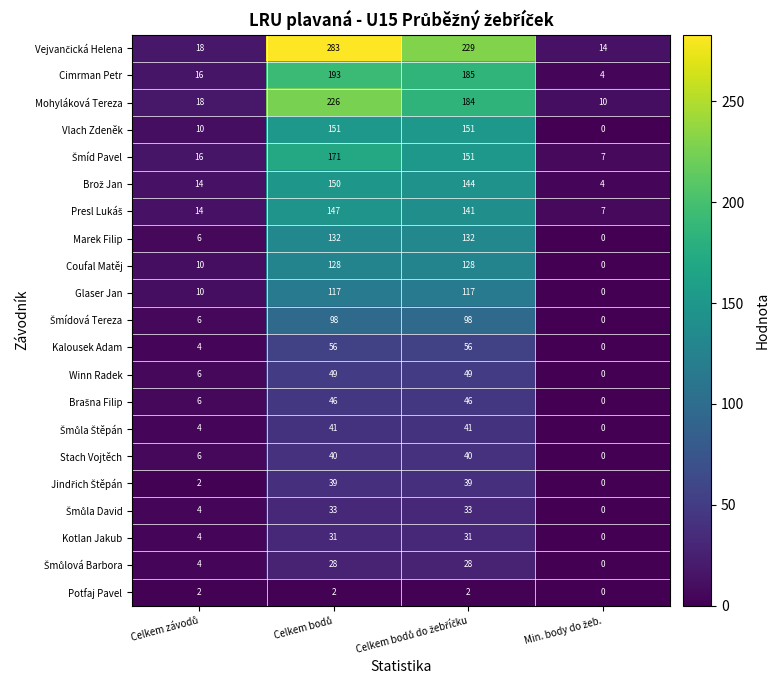

What is the greatest value displayed?

283